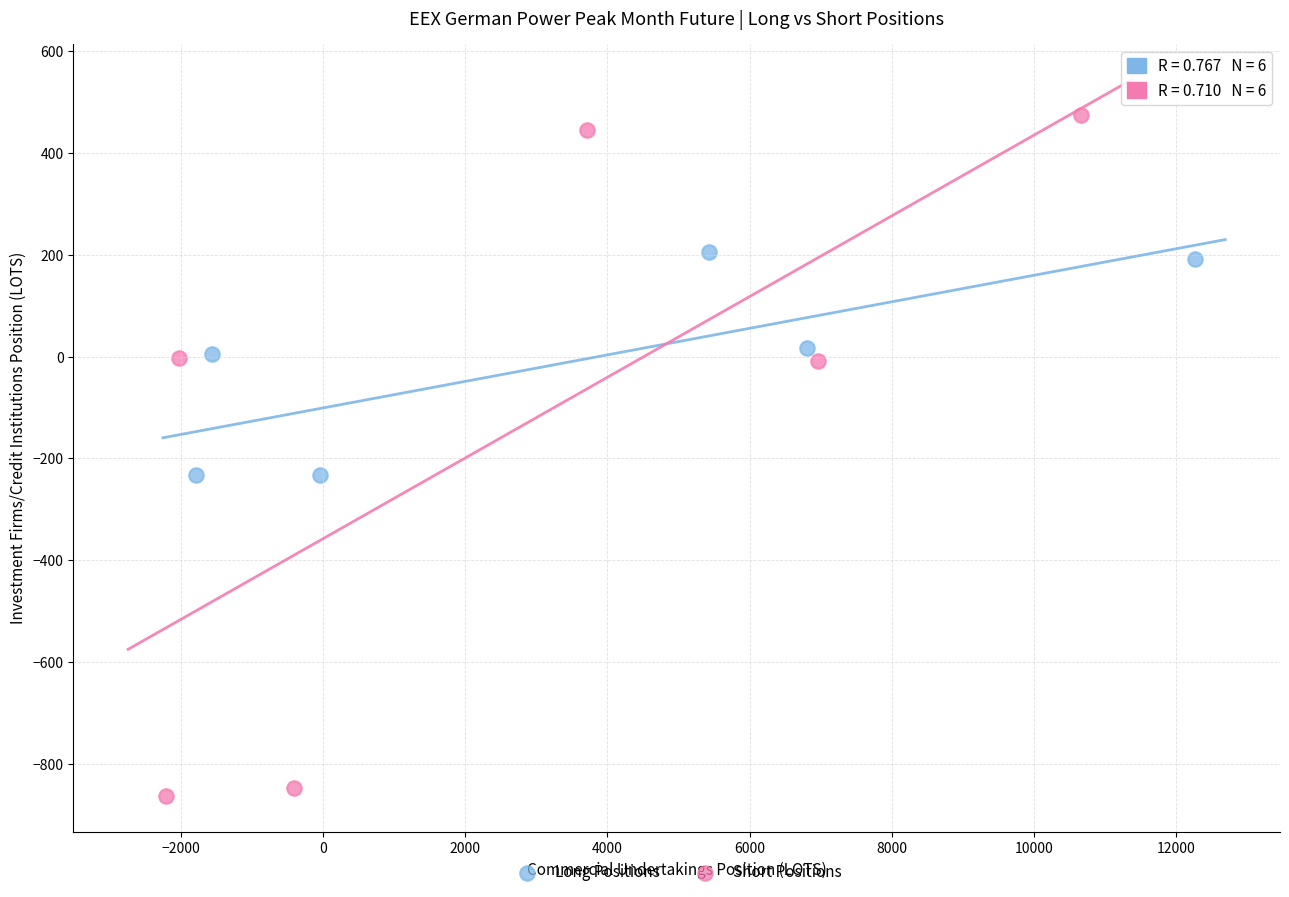

Which series contains the lowest Y value?

Short Positions